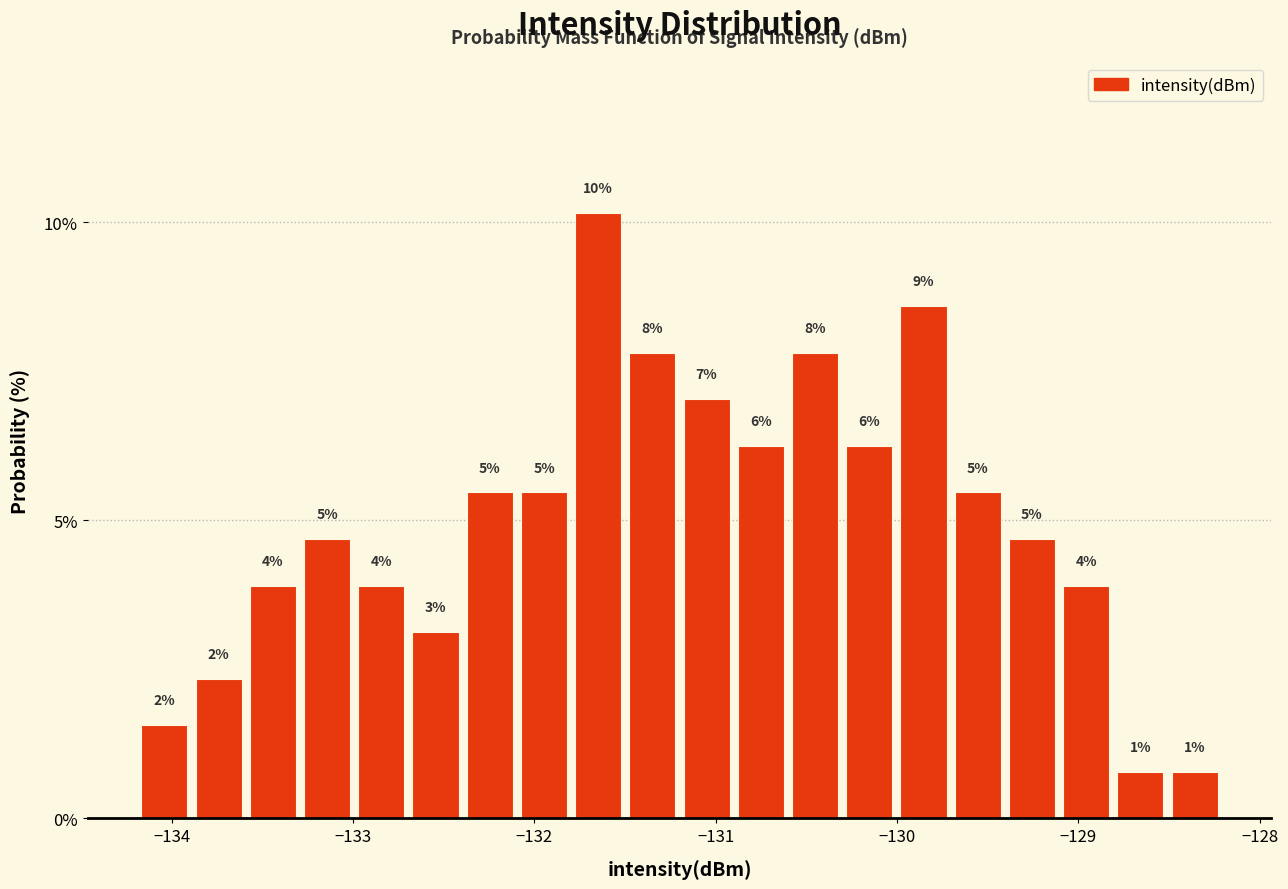

Around what value on the x-axis is the tallest bar? Give the approximate position of its centre, as read against the axis.

-131.6